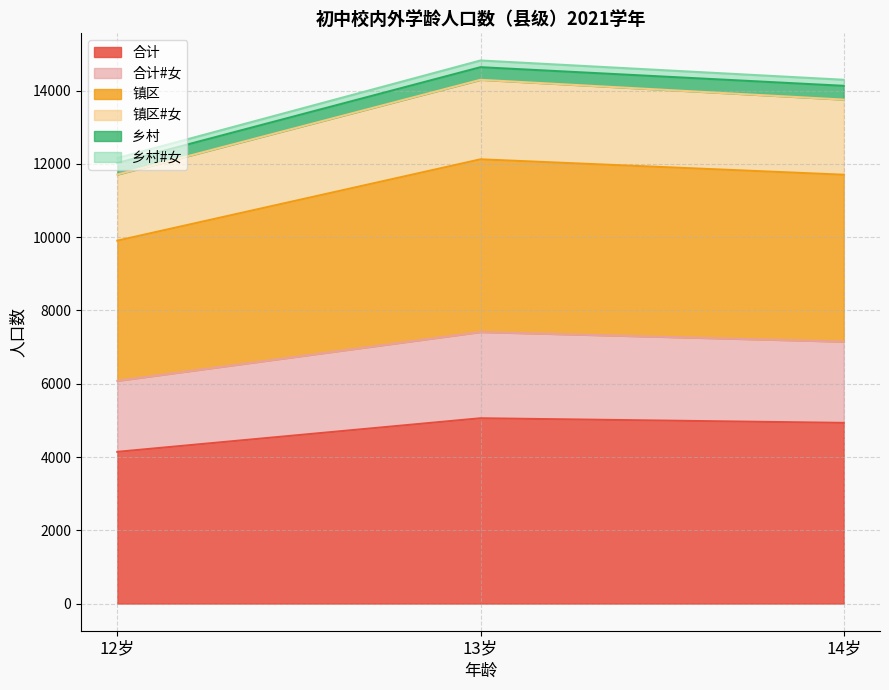

What is the highest value of the 合计 series?

5058